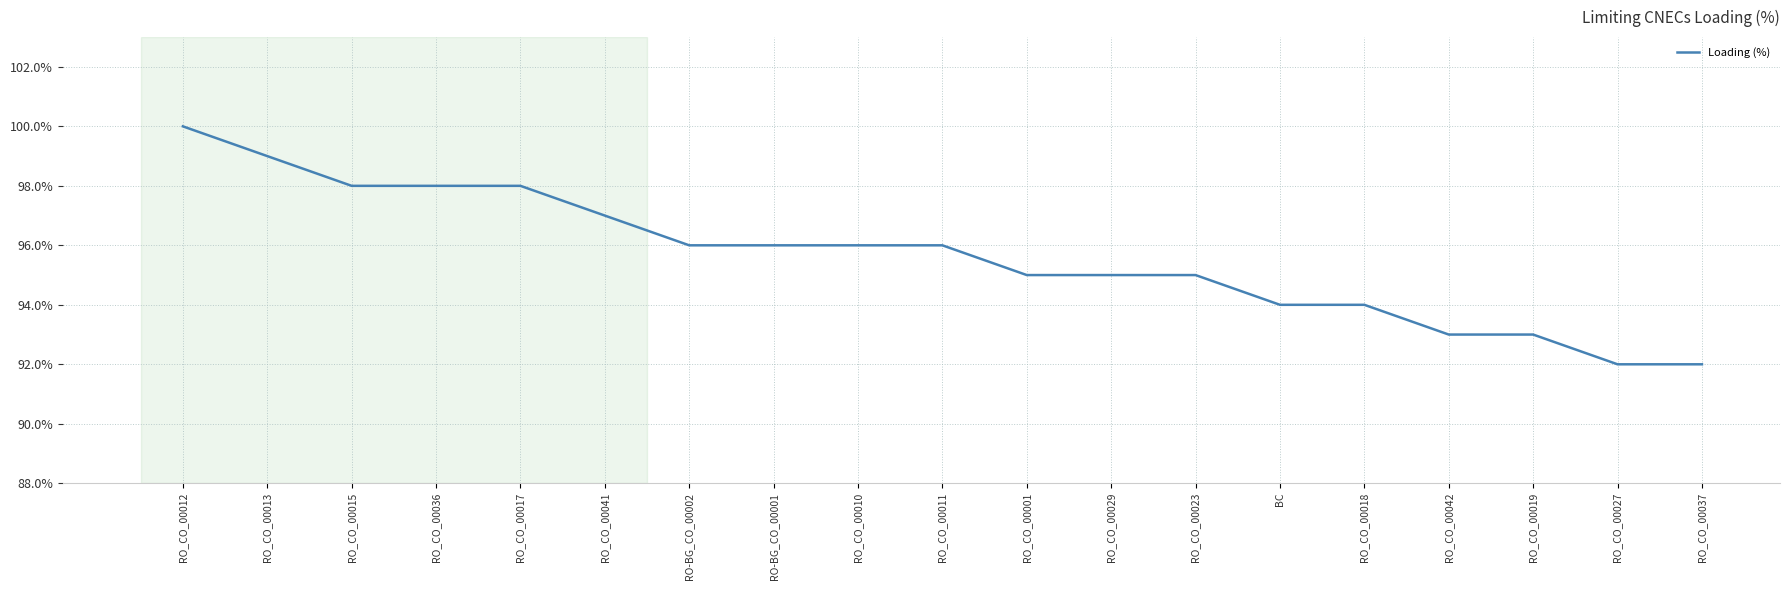

The value at RO_CO_00027 is 152. True or false?

False